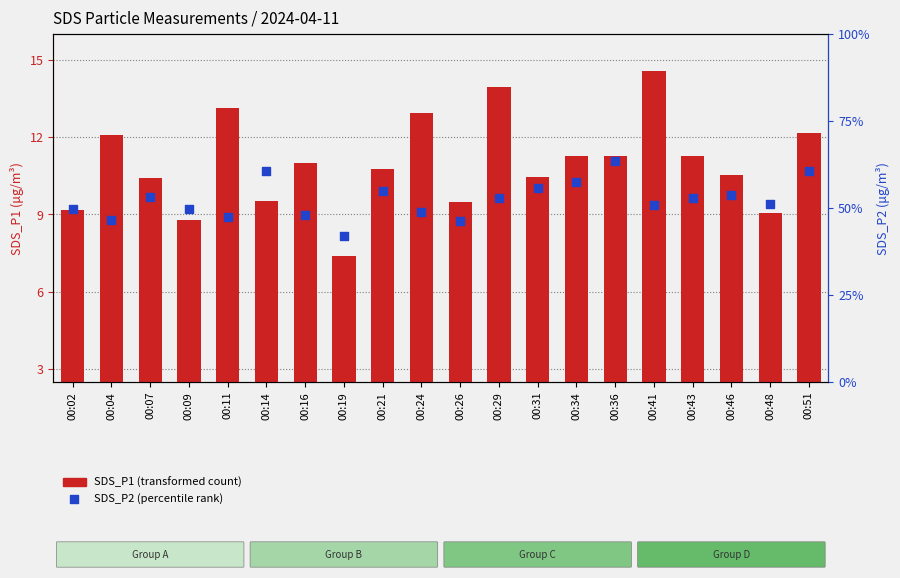

Which series has the largest Y range (max minus min)?

SDS_P1 (transformed count)